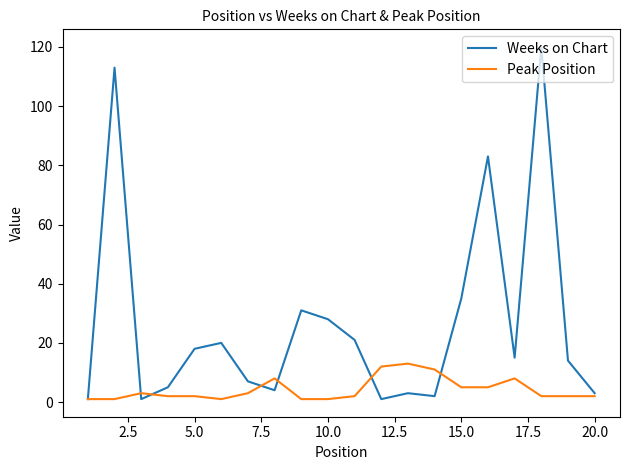

What is the highest value of the Peak Position series?

13